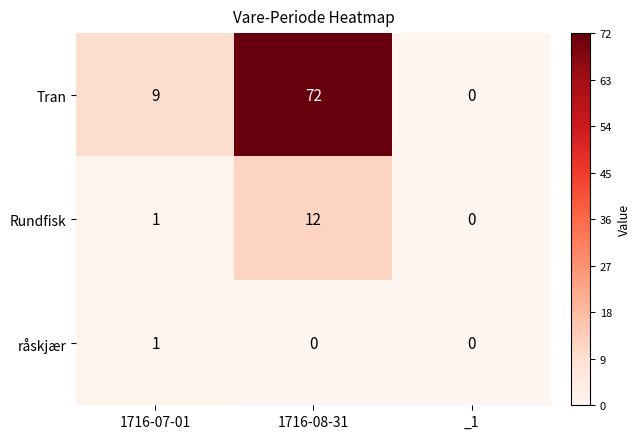

Between 1716-07-01 and 1716-08-31, which series saw the biggest shift?

Tran